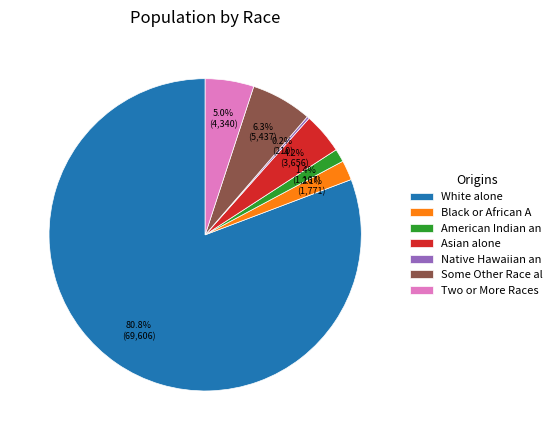

Does any single category account for the majority?

Yes